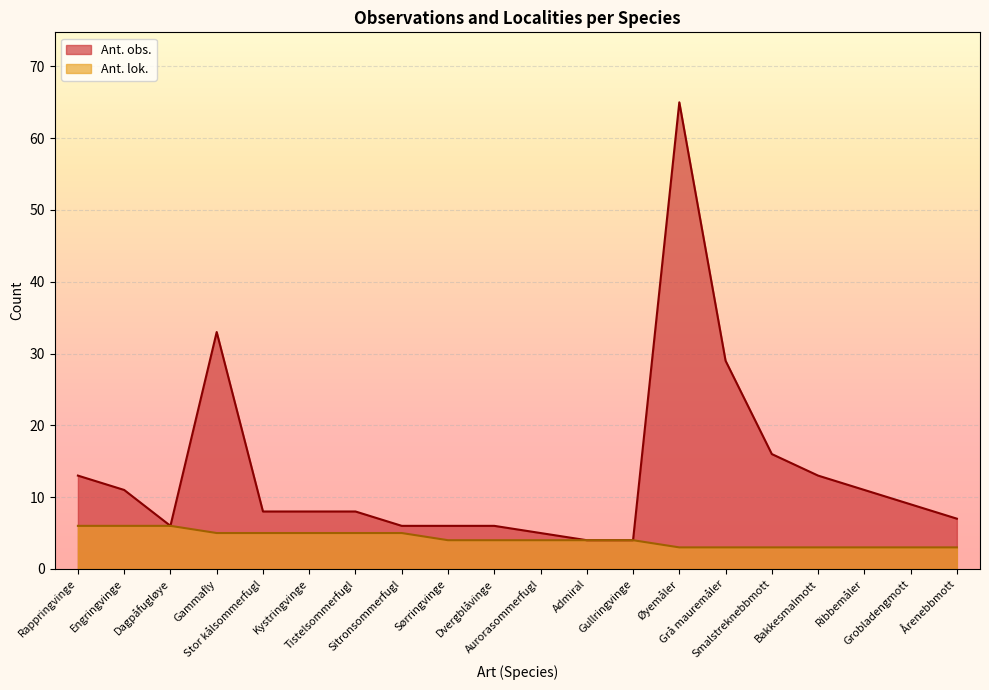

List the series in order of their overall mean, lowest first.

Ant. lok., Ant. obs.